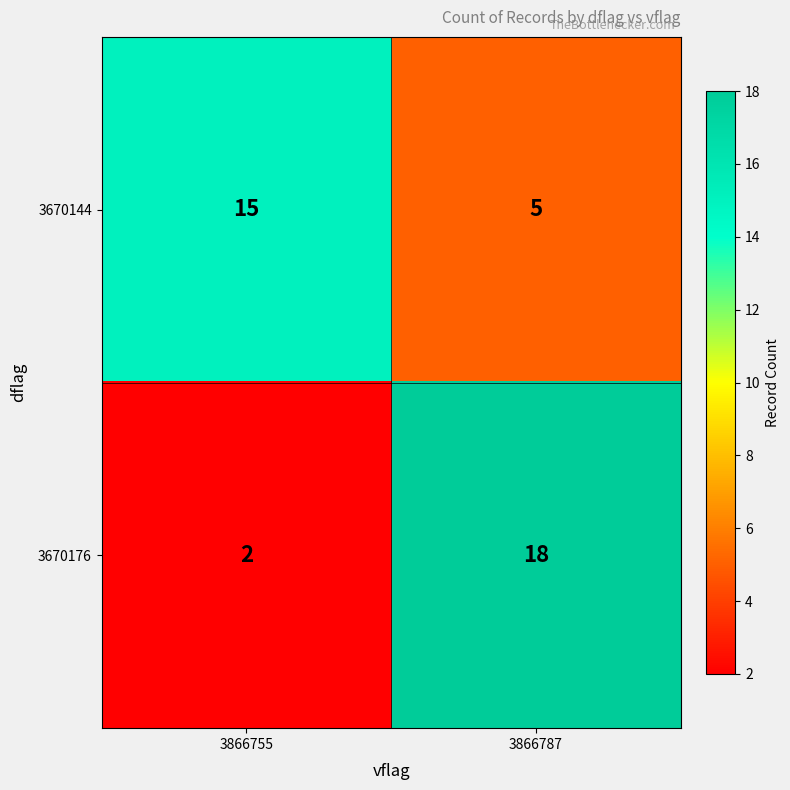

Read the 3670144 value at 3866755, to the nearest 10.

20